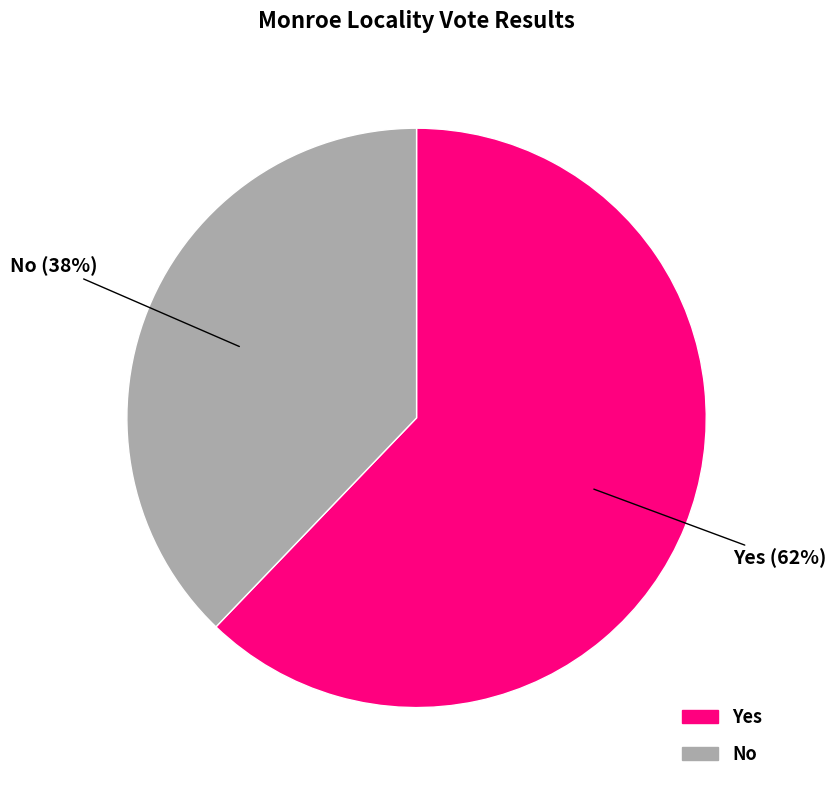

To the nearest percent, what is the difference between the largest and smallest slice percentages?

24%